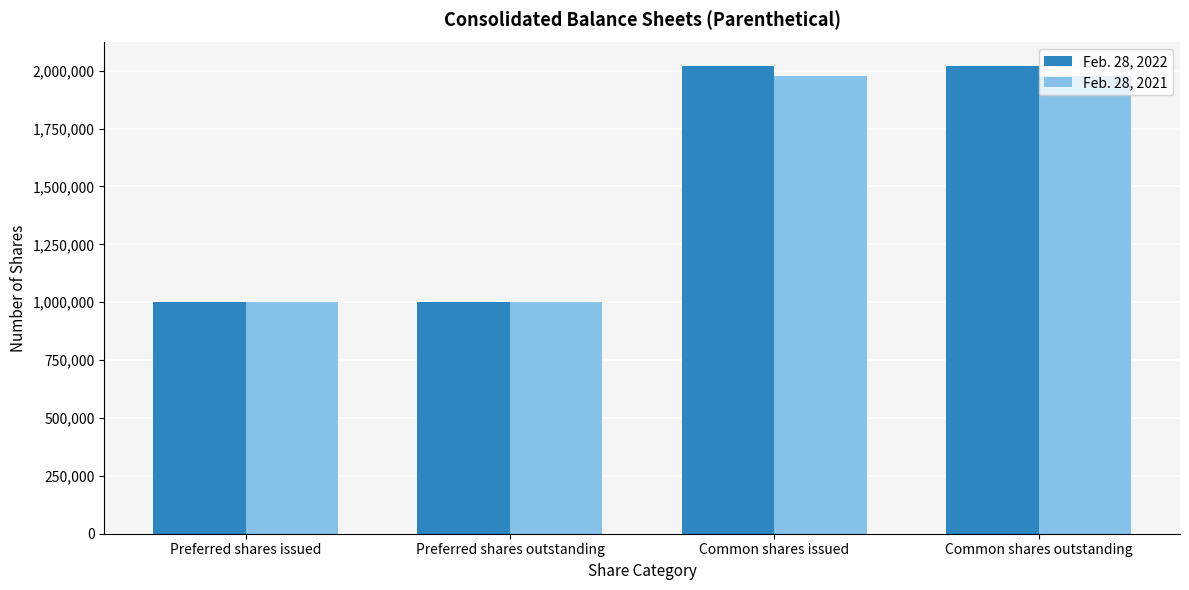

What is the greatest value displayed?

2020871